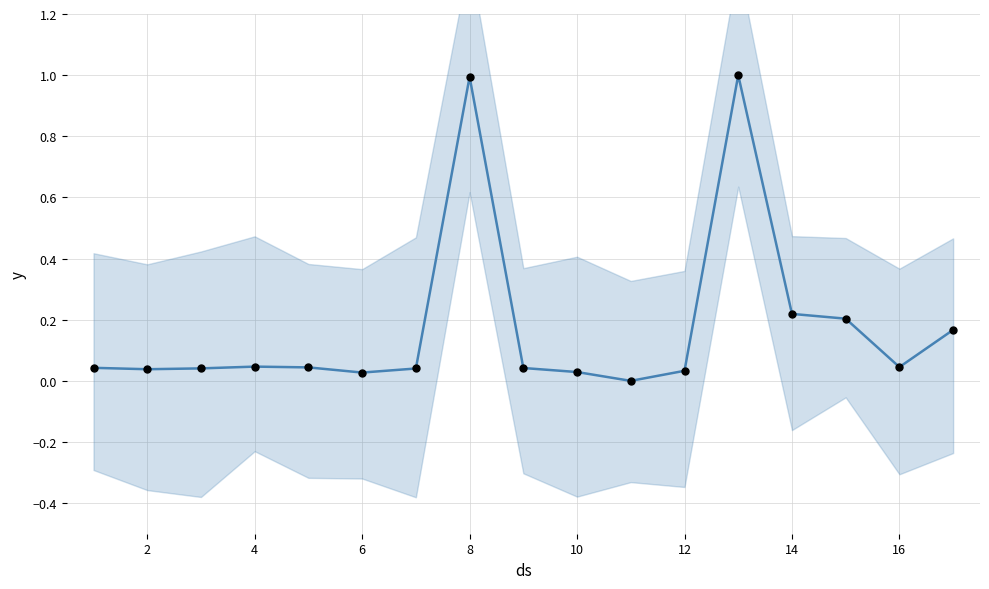

Is the value of Key (observed) at 14 greater than the value of Key at 16?

Yes